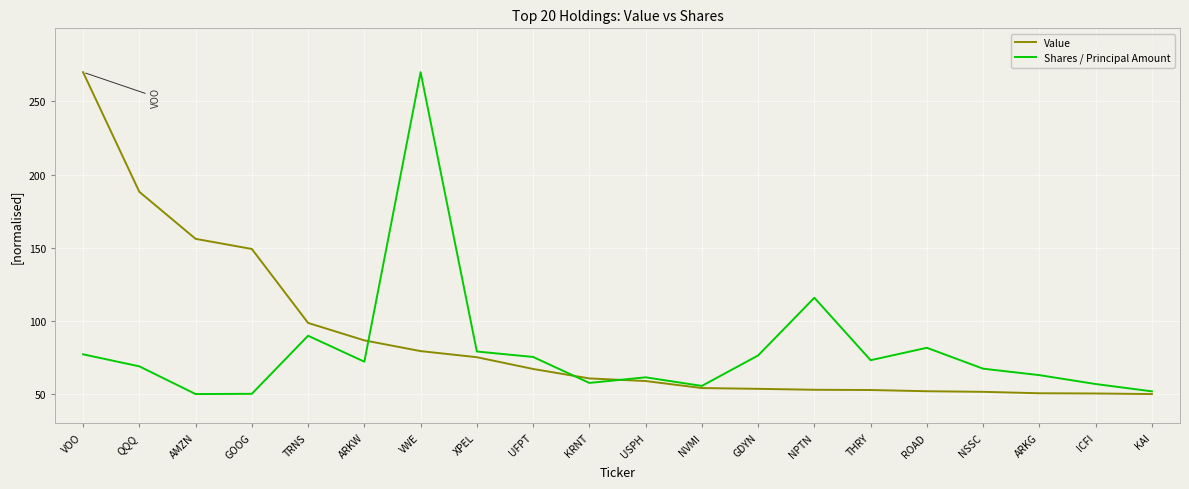

Rank the series by their average value, from highest to lowest.

Value, Shares / Principal Amount